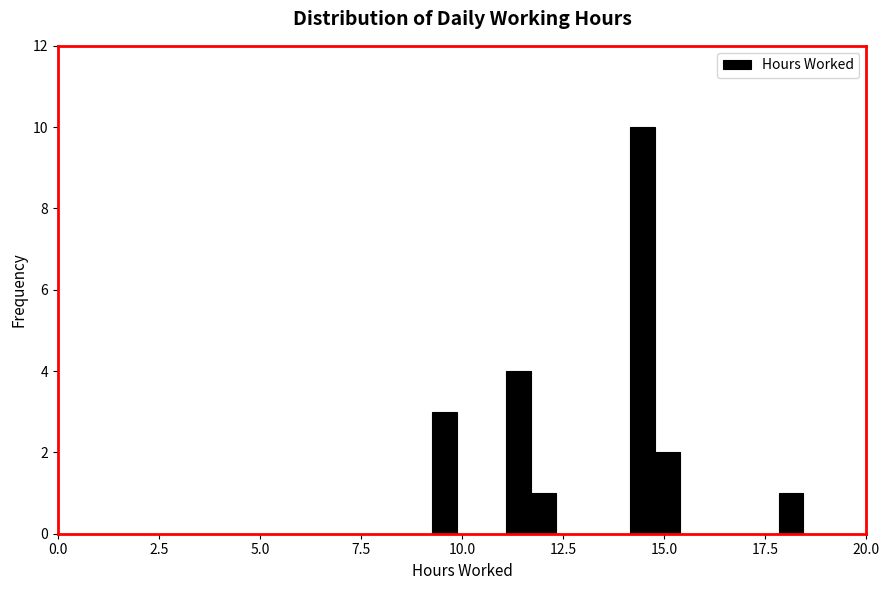

Around what value on the x-axis is the tallest bar? Give the approximate position of its centre, as read against the axis.

14.5